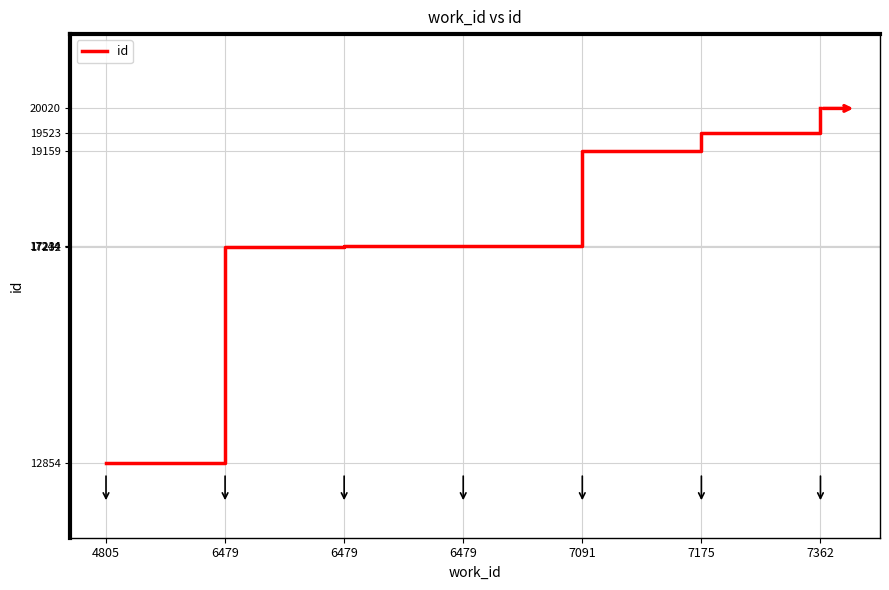

Reading left to right, extract all data points from this chart.

12854	17232	17234	17244	19159	19523	20020